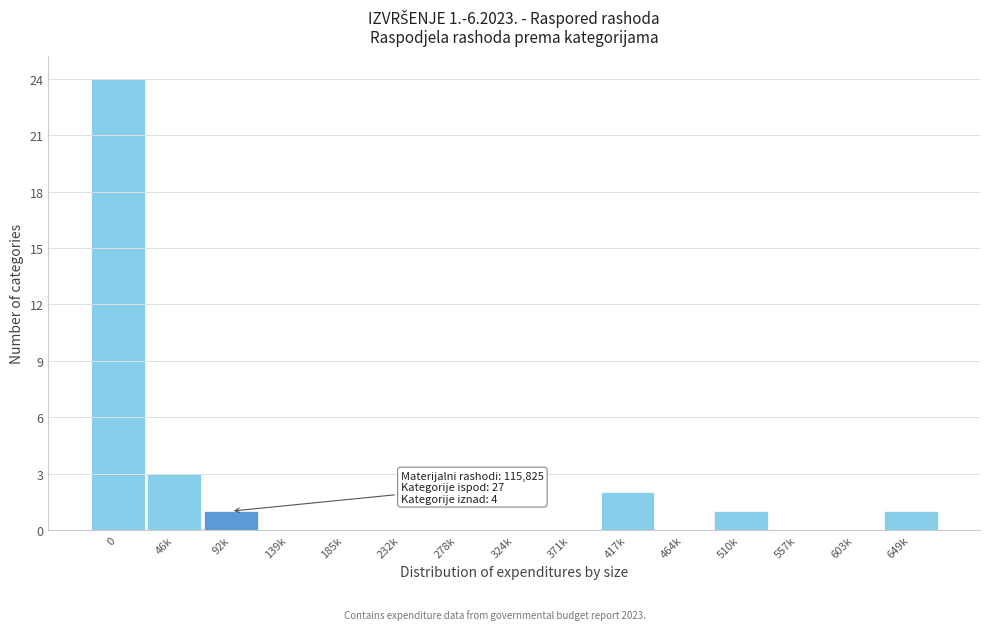

Reading left to right, extract all data points from this chart.

0=24	46k=3	92k=1	139k=0	185k=0	232k=0	278k=0	324k=0	371k=0	417k=2	464k=0	510k=1	557k=0	603k=0	649k=1